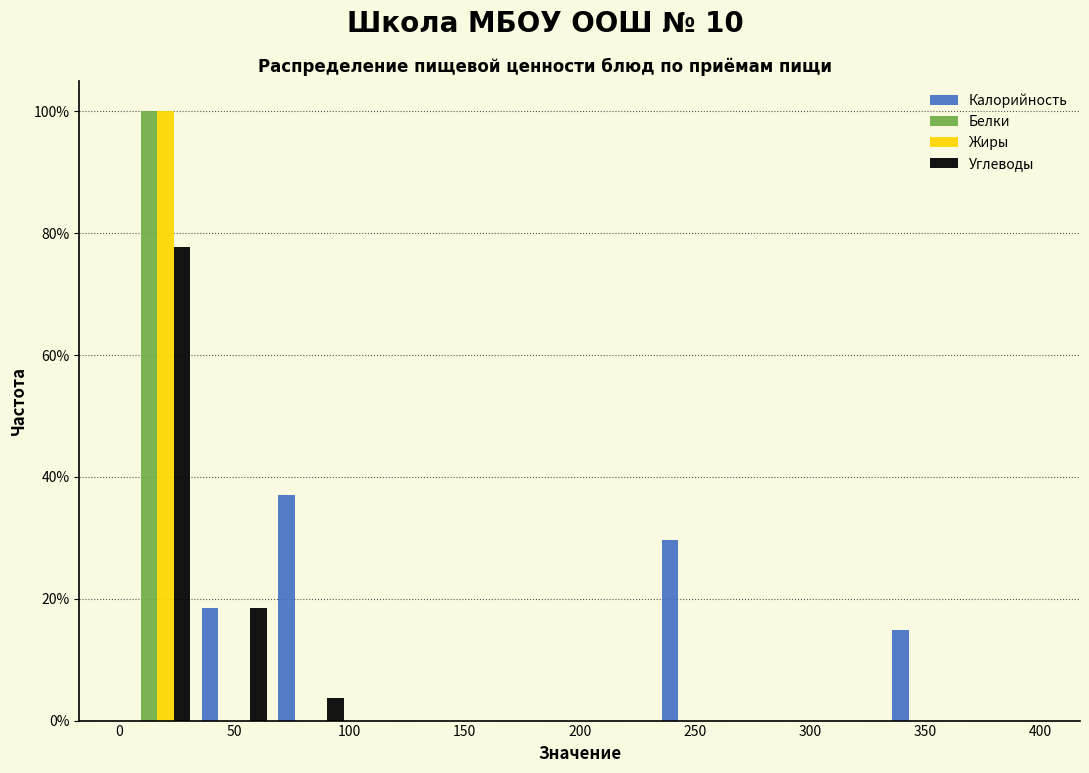

What is the height of the Калорийность bar covering 35 to 65 on the x-axis? Neither the bar edges nor the heights are printed on the chart, so give them approximately, as read against the axes.

18